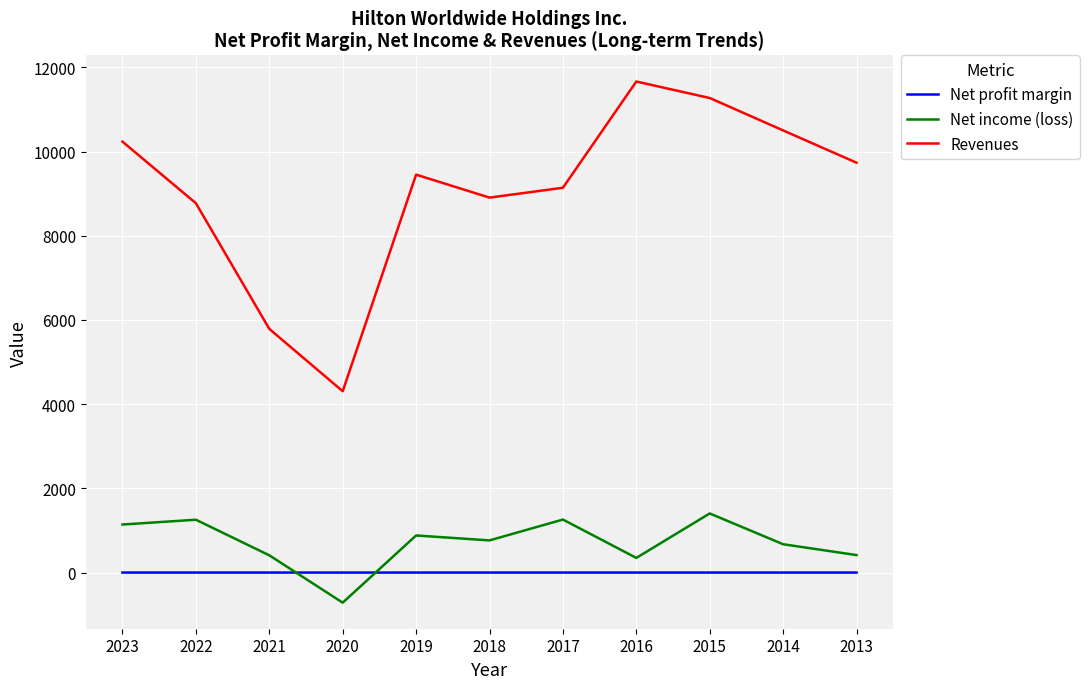

What is the total value across all series at 2019?

10333.1